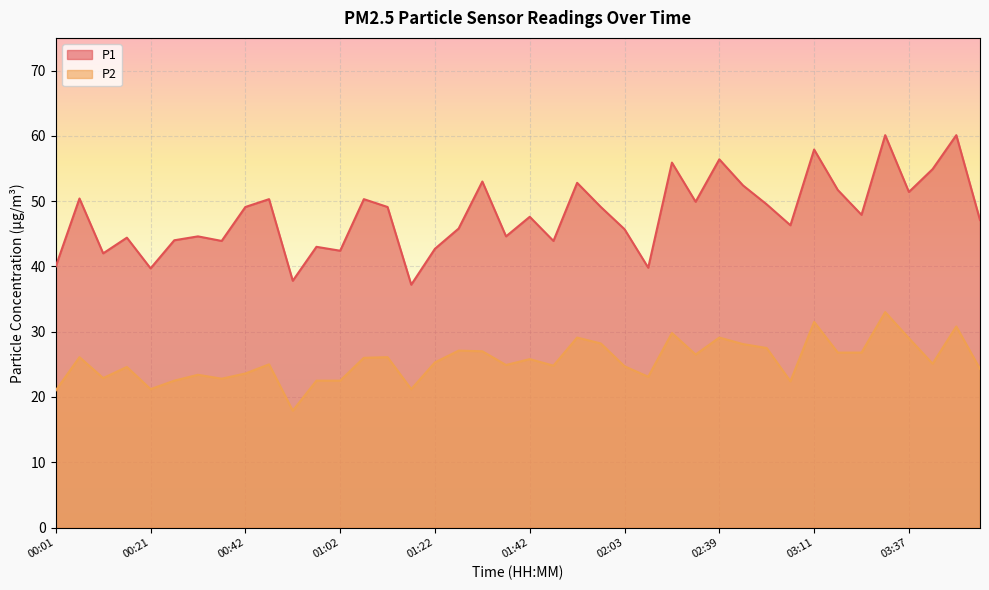

The value of P2 at 00:21 is 33.2. True or false?

False